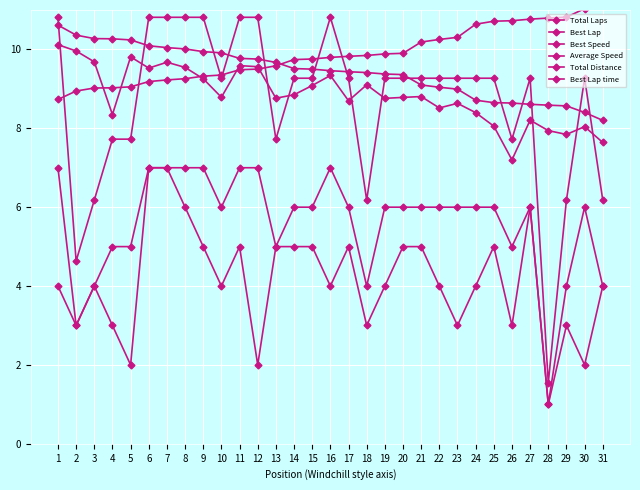

Which series changed the most between 1 and 19?

Total Distance